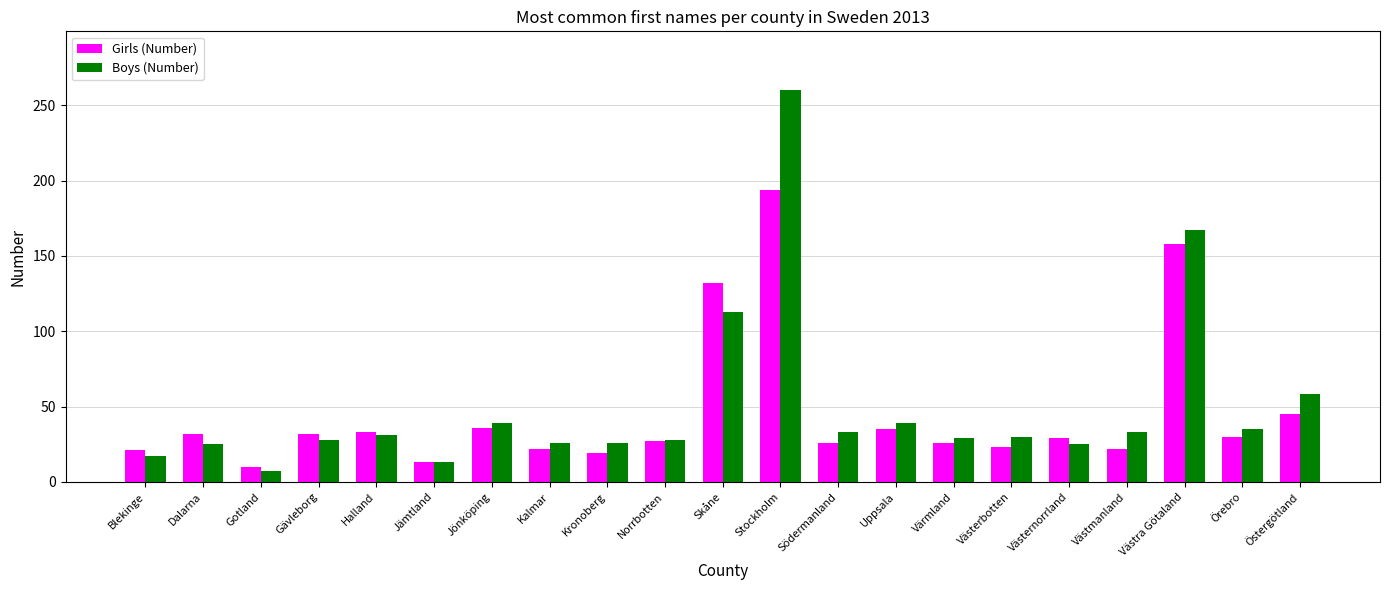

Are the bars grouped side by side (vs. stacked)?

Yes